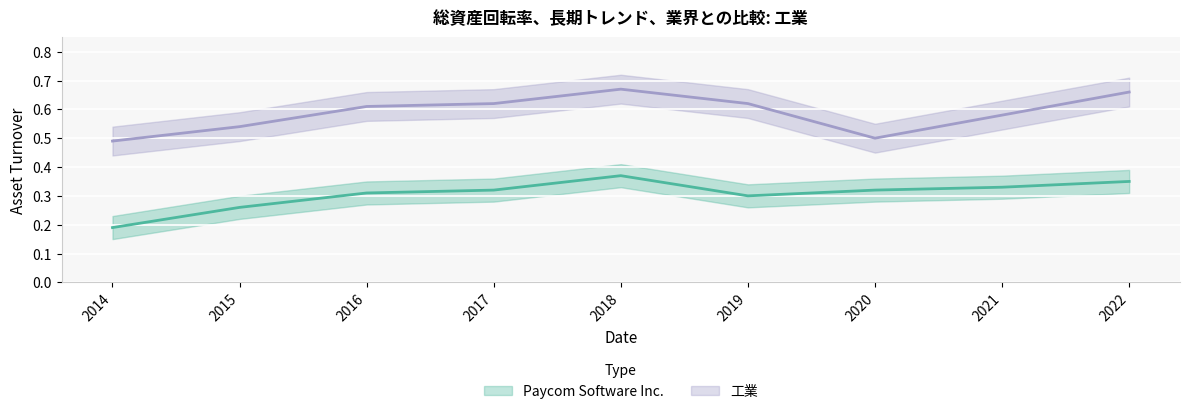

Where is Paycom Software Inc. nearest to the value 0?

2014